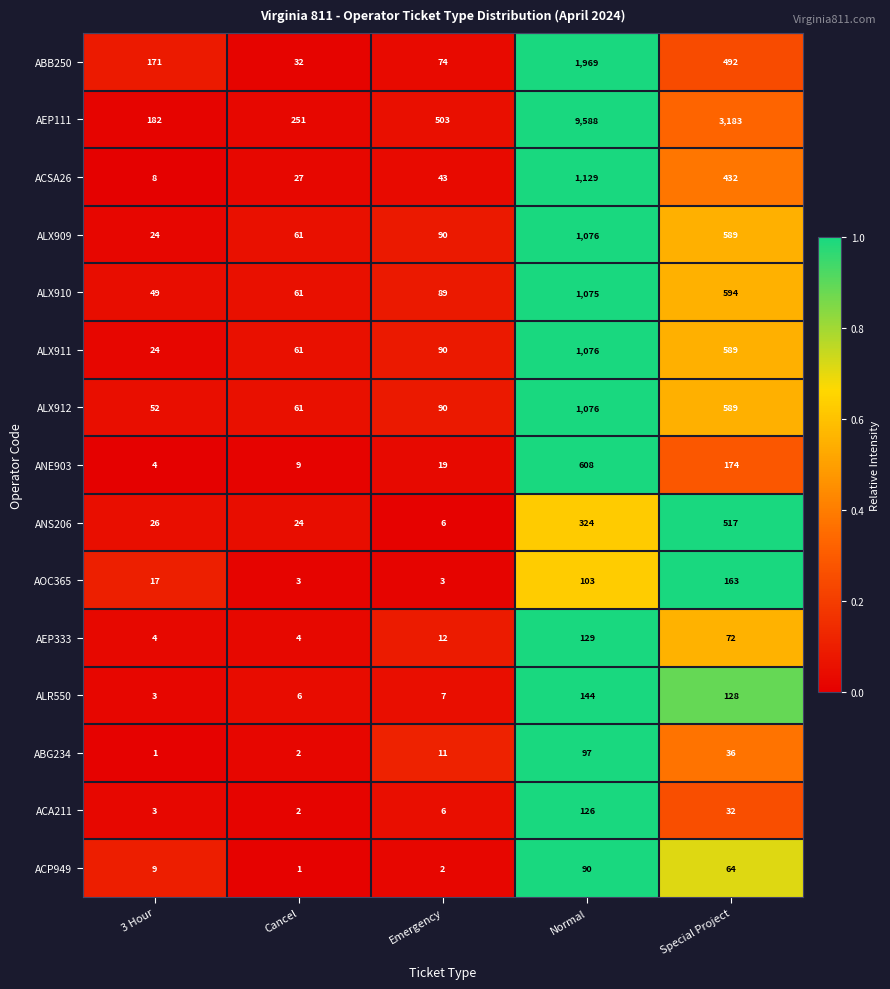

Rank the categories by ALX909 value from lowest to highest.

3 Hour, Cancel, Emergency, Special Project, Normal